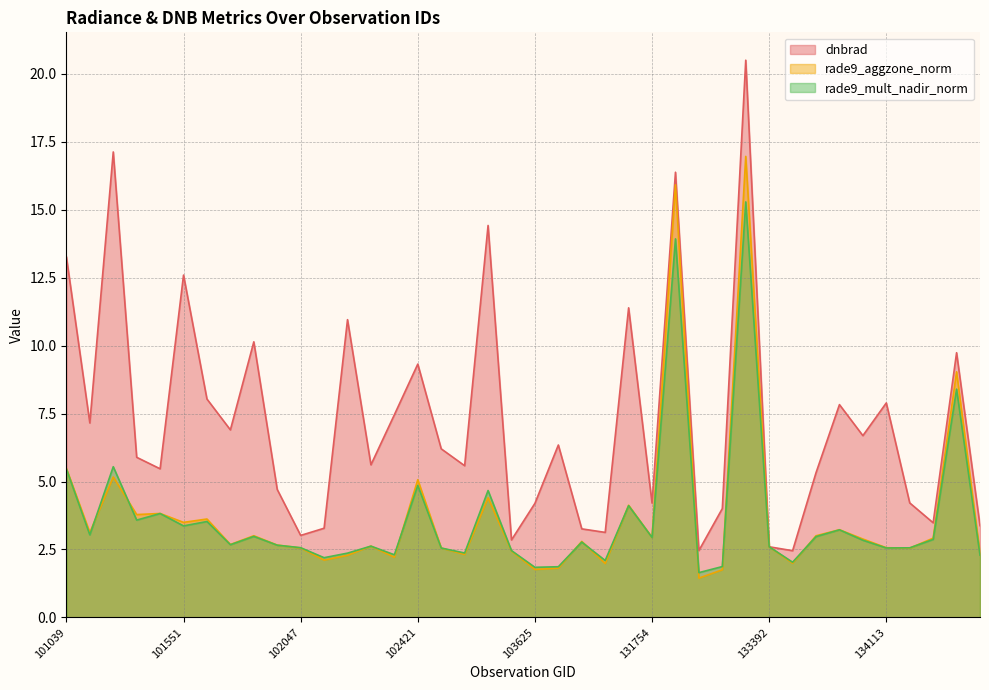

What is the total value across all series at 103031?

10.3